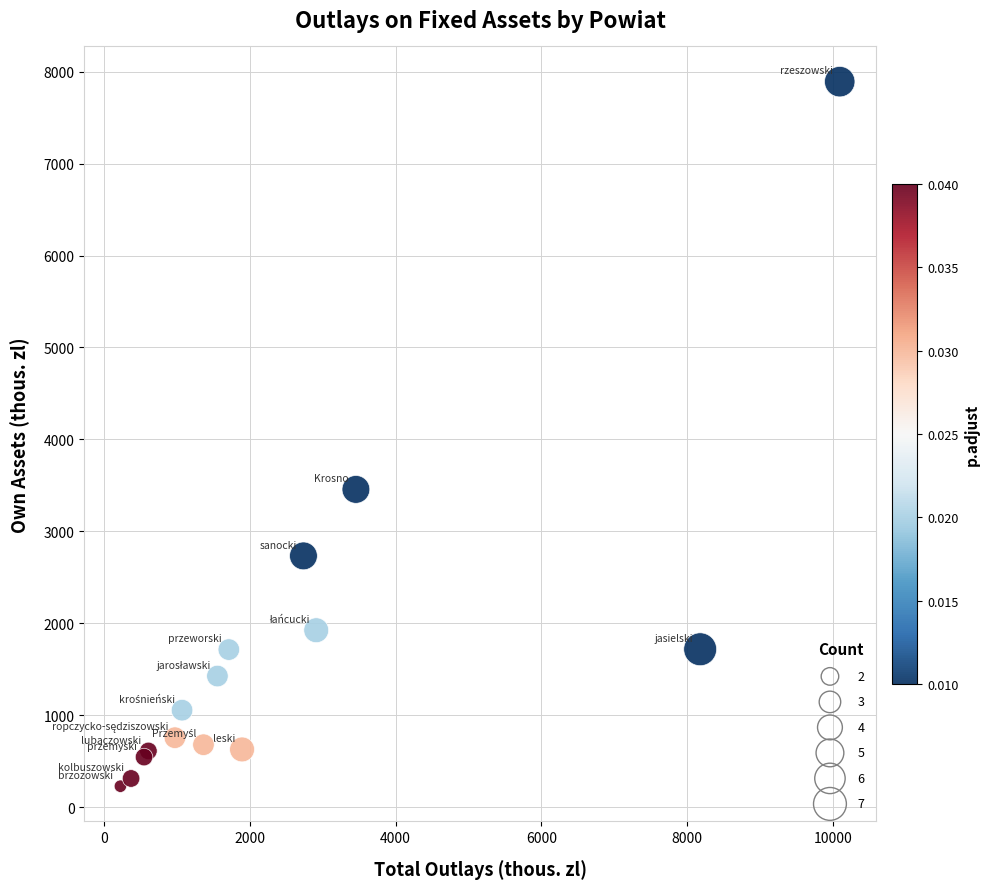

What Y value in the scatter plot is closest to 4058?

3455.6